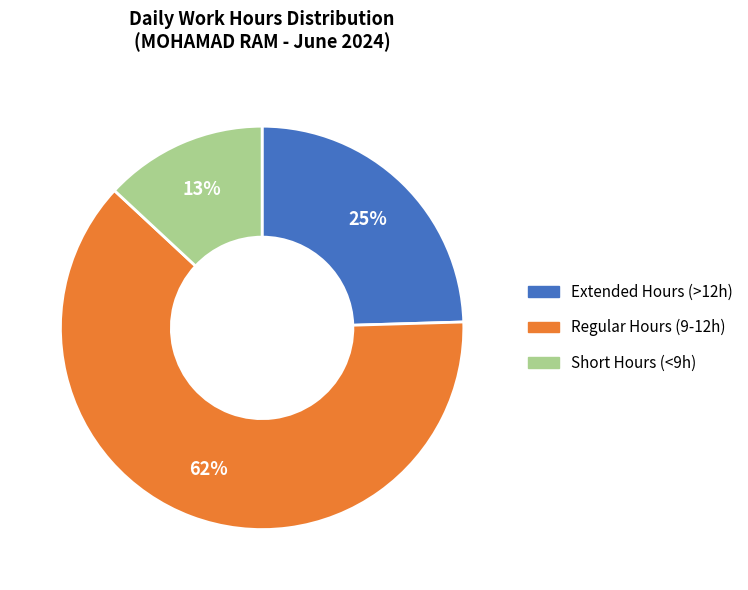

How many slices are in this pie chart?

3